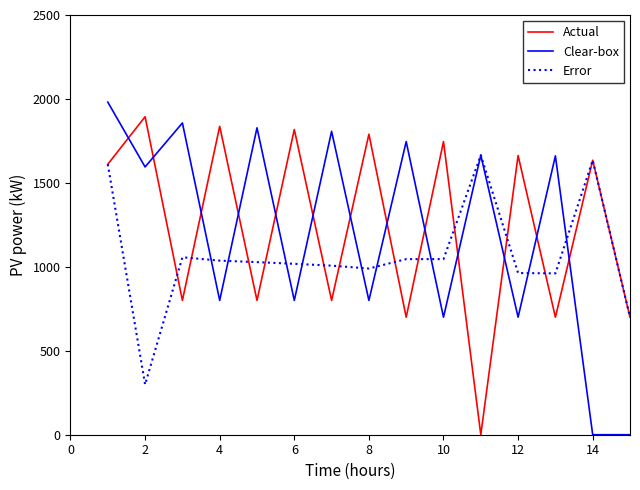

After their last crossing, which series has the higher values: Clear-box or Actual?

Actual